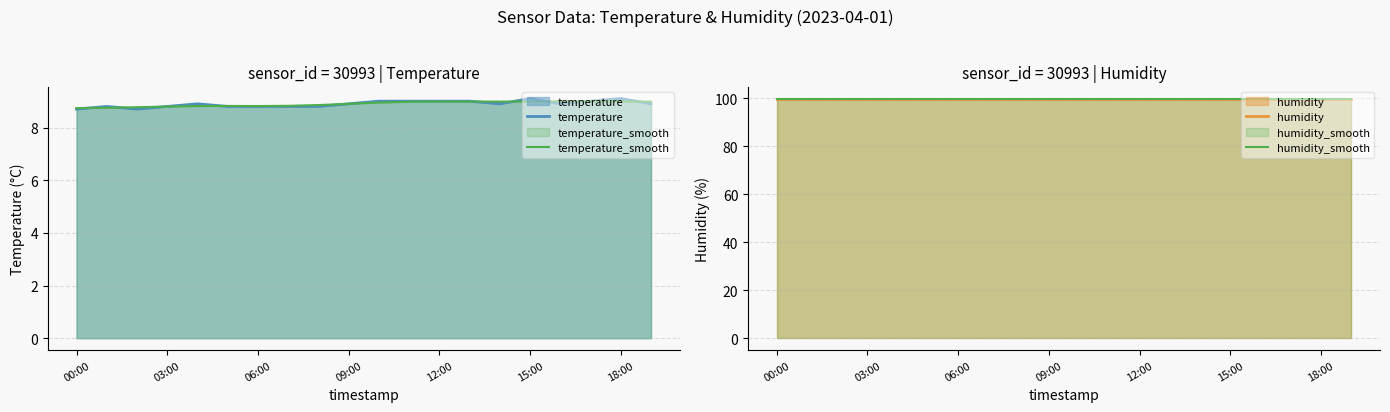

Is it true that humidity equals 63.2 at 13?

False